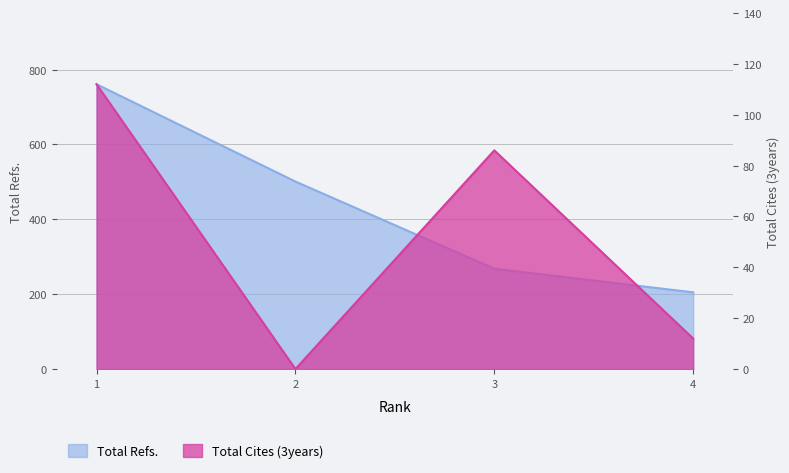

What is the total value across all series at 3?

354